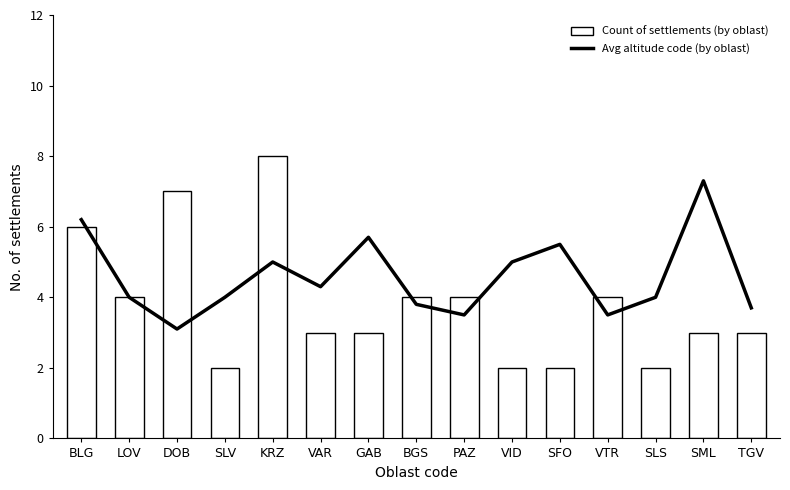

Rank the series by their maximum value, from highest to lowest.

Count of settlements (by oblast), Avg altitude code (by oblast)